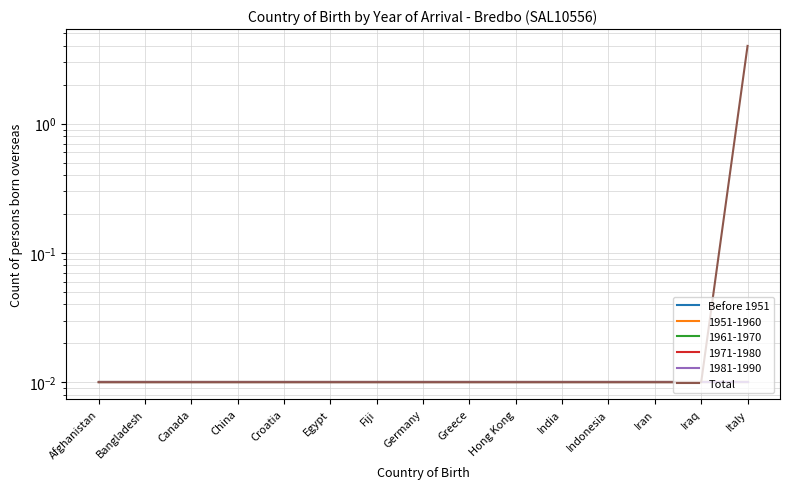

True or false: Before 1951 has a value of 0.0 at Egypt.

False